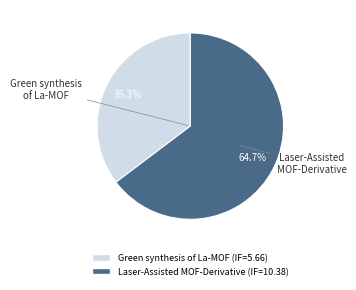

Is there any slice that represents more than half of the pie?

Yes